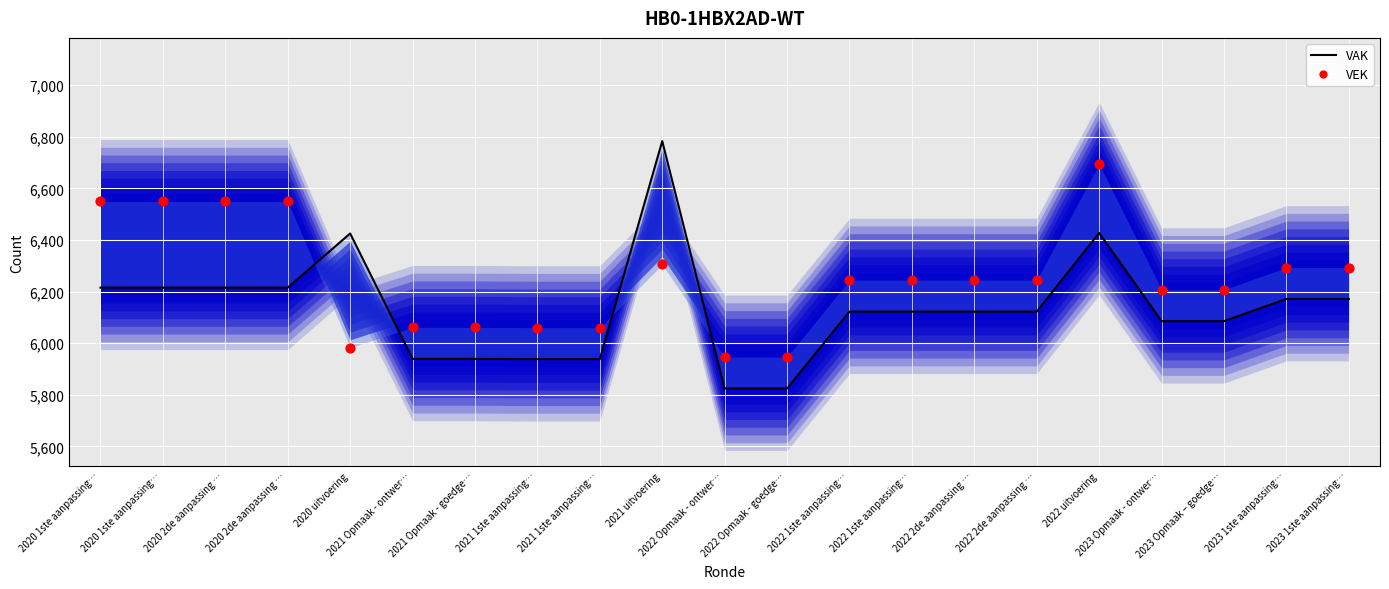

Which series has the largest Y range (max minus min)?

VAK (Vorige Aanpassing Krediet)